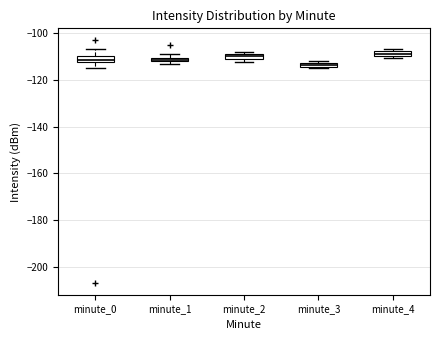

Where is the upper edge of the box for minute_1 on the y-axis? The values are not printed on the chart, so give them approximately, as read against the axis.

-110